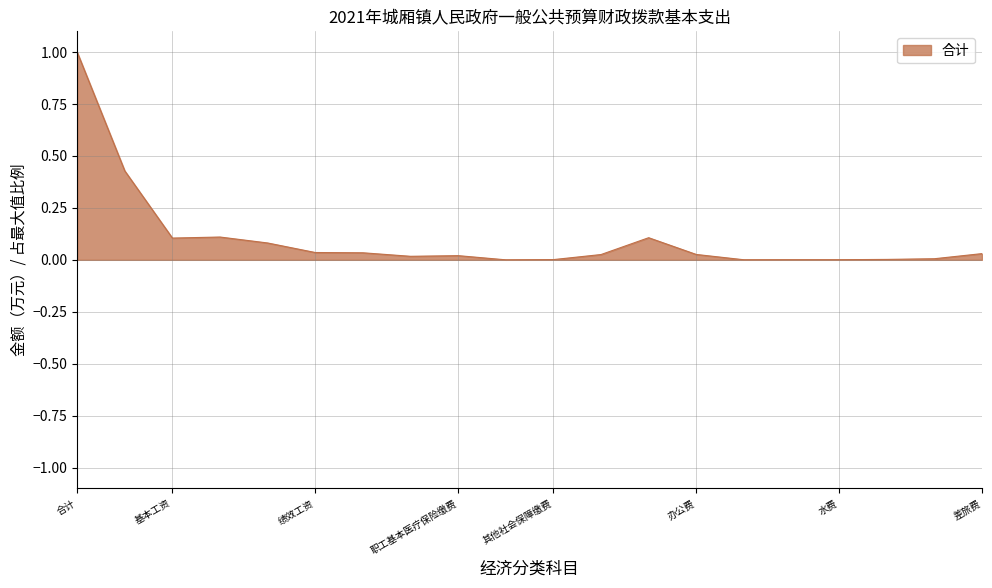

How many lines are shown in the chart?

1